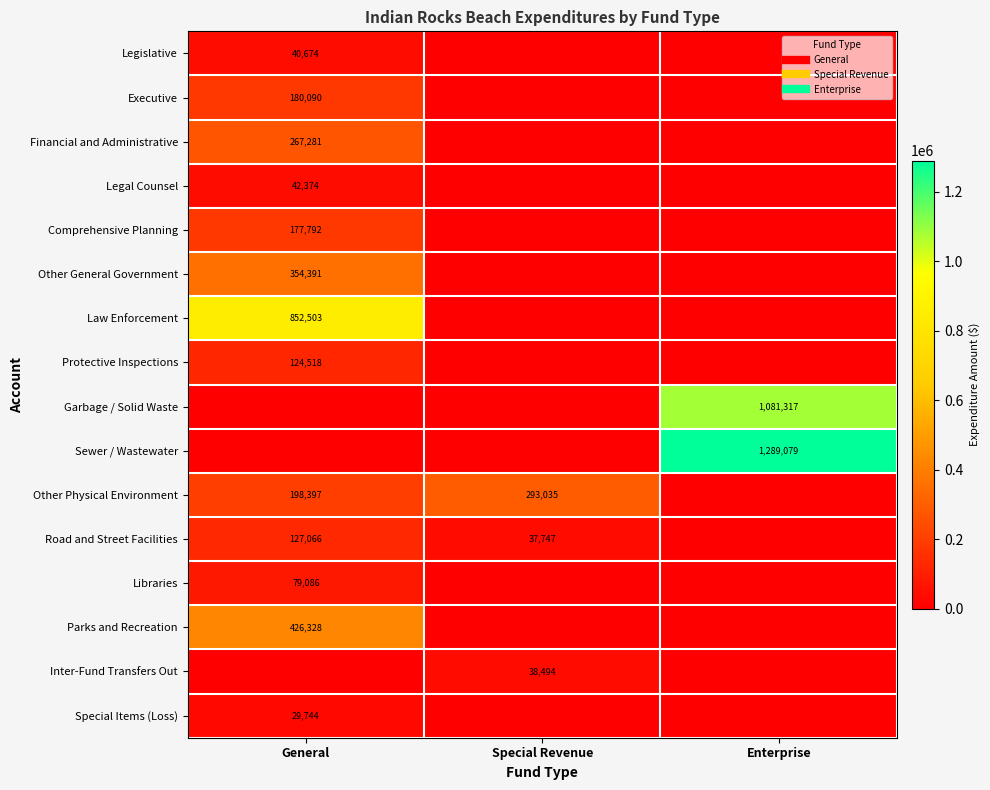

The Road and Street Facilities series shows 0 at Enterprise. True or false?

True